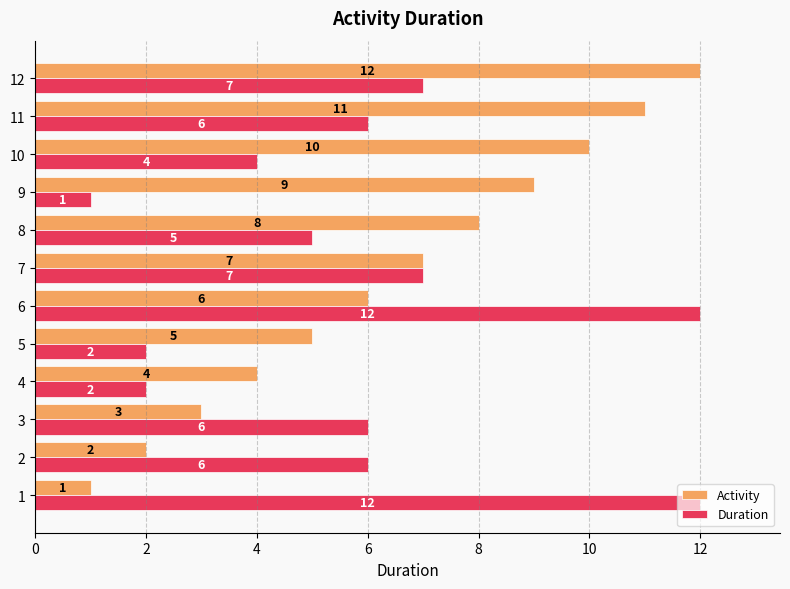

What is the spread (max minus min) of values at 8?

3